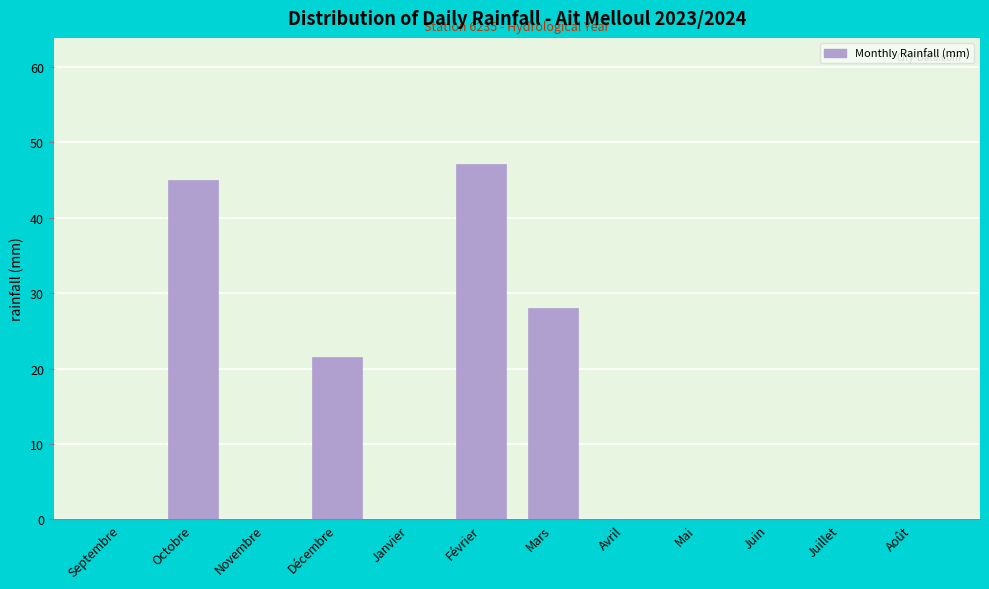

Reading right to left, transcribe all the data shown in this chart.

Août=0.0	Juillet=0.0	Juin=0.0	Mai=0.0	Avril=0.0	Mars=28.1	Février=47.1	Janvier=0.0	Décembre=21.5	Novembre=0.0	Octobre=45.0	Septembre=0.0